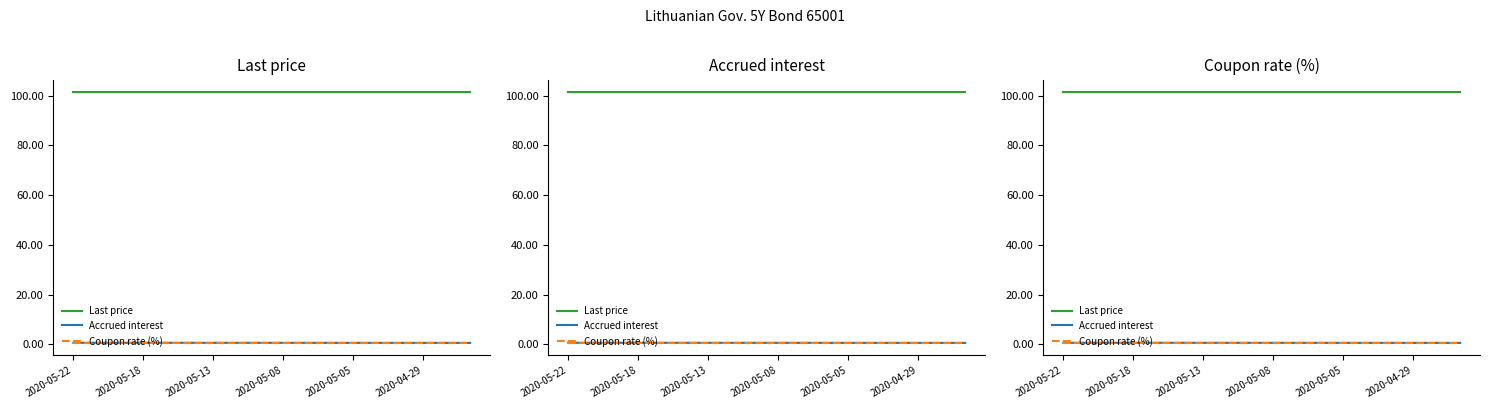

Reading left to right, transcribe all the data shown in this chart.

Last price: 101.4	101.4	101.4	101.4	101.4	101.4	101.4	101.4	101.4	101.4	101.4	101.4	101.4	101.4	101.4	101.4	101.4	101.4
Accrued interest: 0.7	0.7	0.7	0.7	0.7	0.7	0.7	0.7	0.7	0.7	0.7	0.7	0.7	0.7	0.7	0.7	0.6	0.6
Coupon rate (%): 0.7	0.7	0.7	0.7	0.7	0.7	0.7	0.7	0.7	0.7	0.7	0.7	0.7	0.7	0.7	0.7	0.7	0.7